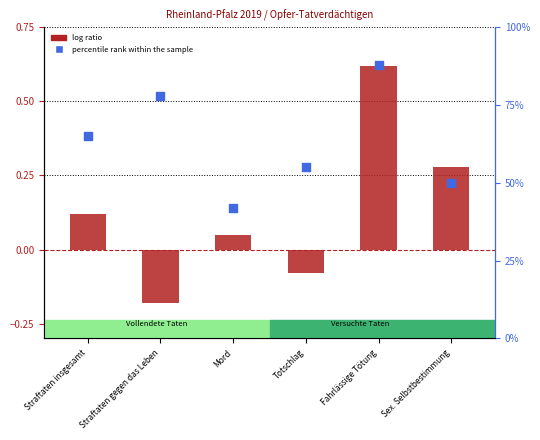

Which series has the largest total across all categories?

percentile rank within the sample